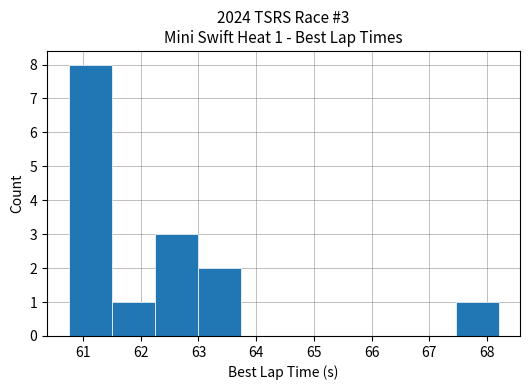

Which range on the x-axis has the tallest bar?

60.7 to 61.5